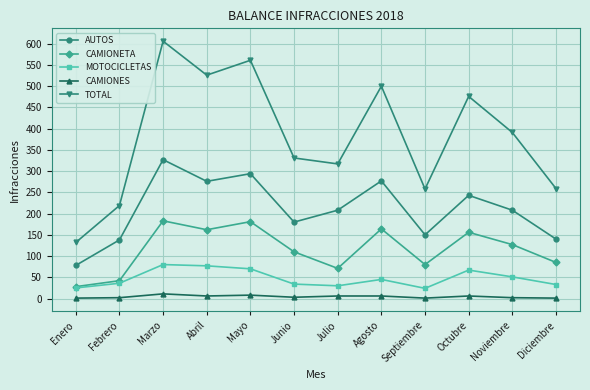

How many lines are shown in the chart?

5